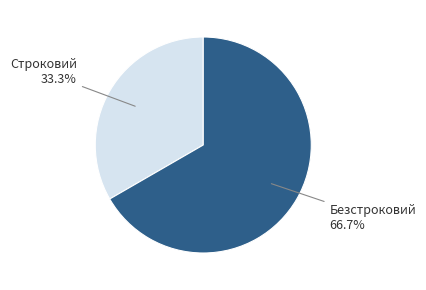

What percentage is the Безстроковий slice, to the nearest percent?

67%